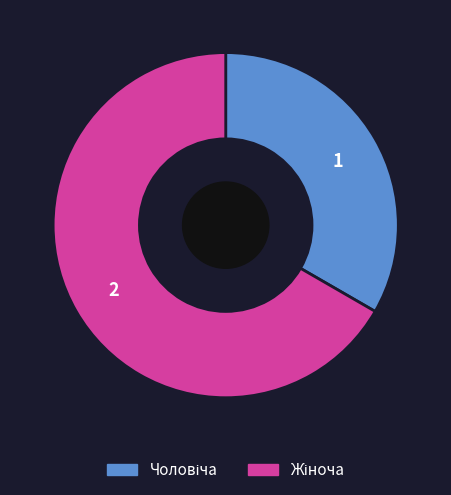

Is there any slice that represents more than half of the pie?

Yes